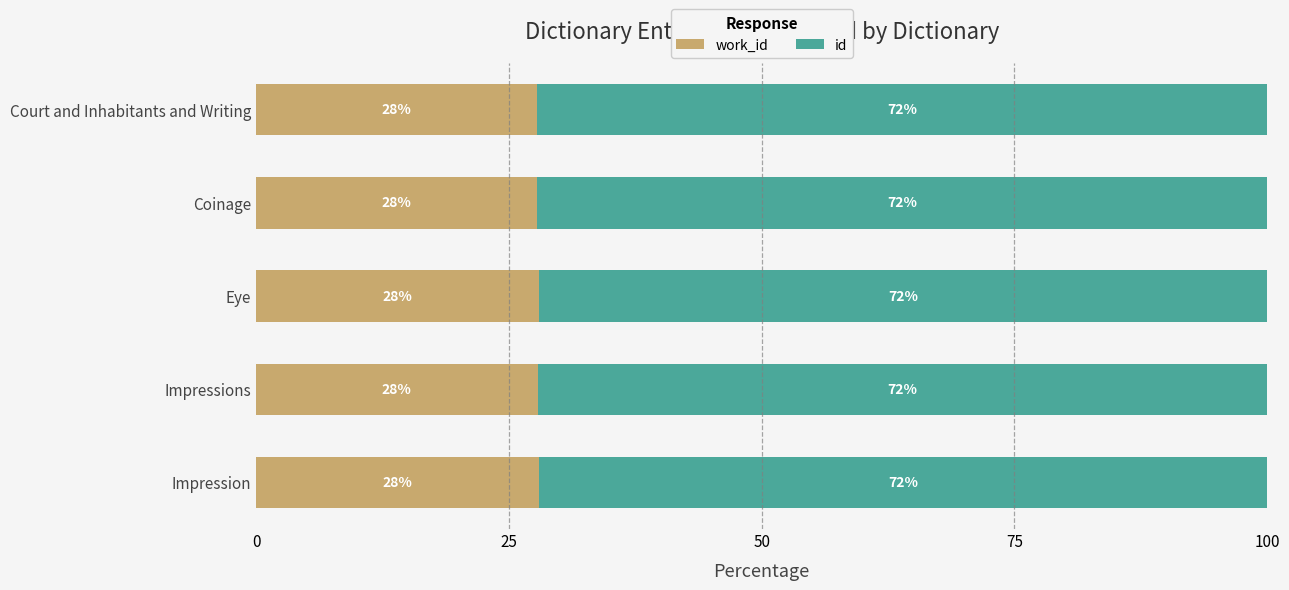

What is the total value across all series at Impressions?

100.0